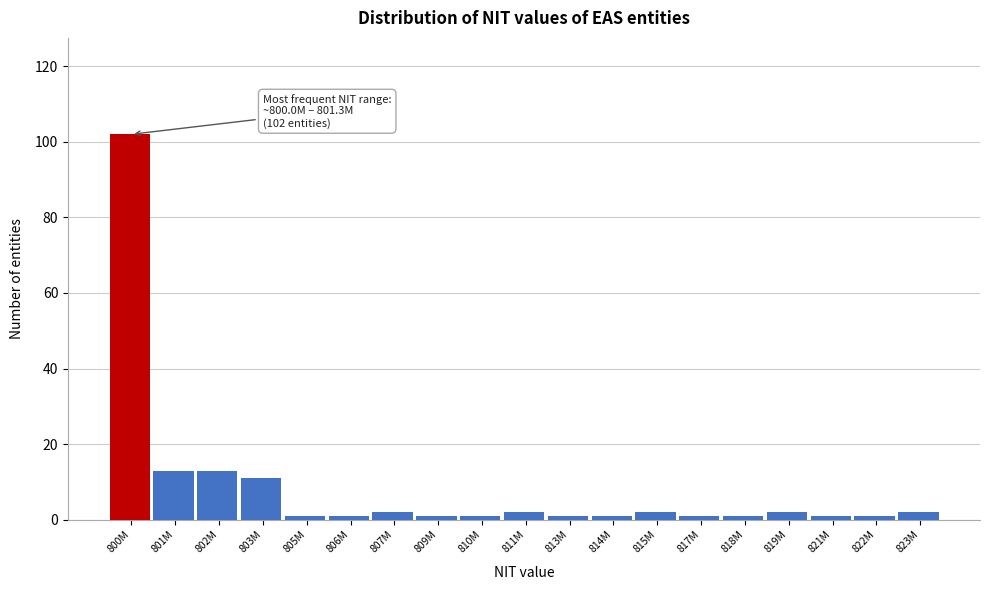

Reading left to right, list all the values displayed in this chart.

800M=102	801M=13	802M=13	803M=11	805M=1	806M=1	807M=2	809M=1	810M=1	811M=2	813M=1	814M=1	815M=2	817M=1	818M=1	819M=2	821M=1	822M=1	823M=2